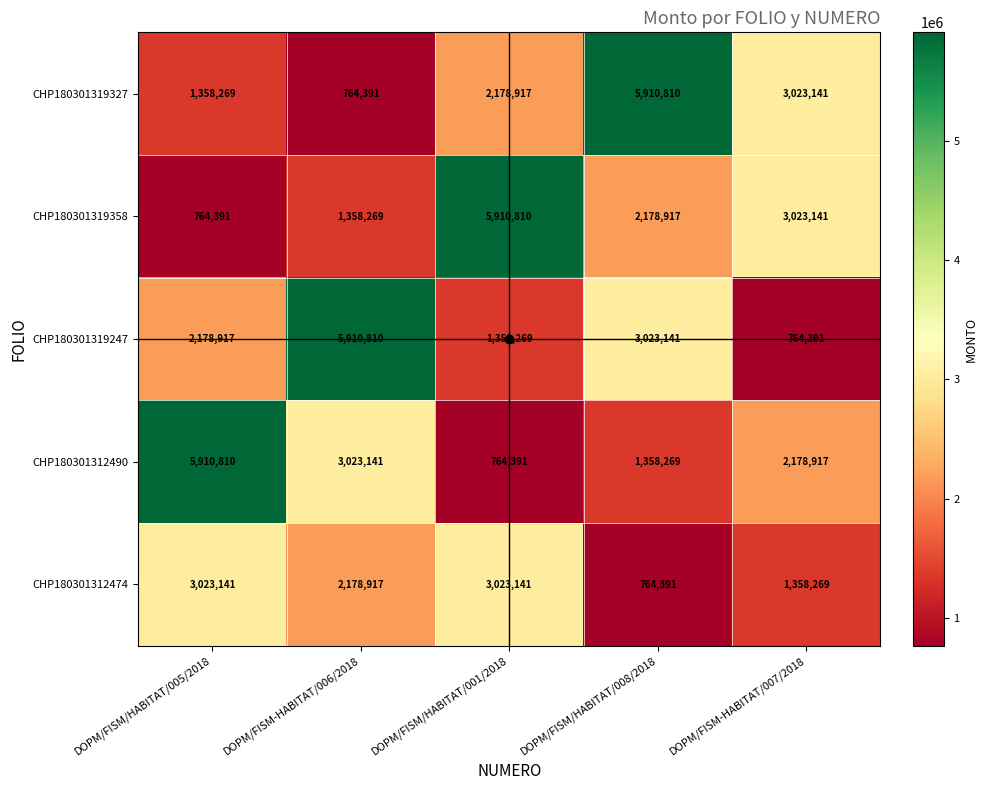

List the labels in order of CHP180301319327 value, smallest first.

DOPM/FISM-HABITAT/006/2018, DOPM/FISM/HABITAT/005/2018, DOPM/FISM/HABITAT/001/2018, DOPM/FISM-HABITAT/007/2018, DOPM/FISM/HABITAT/008/2018